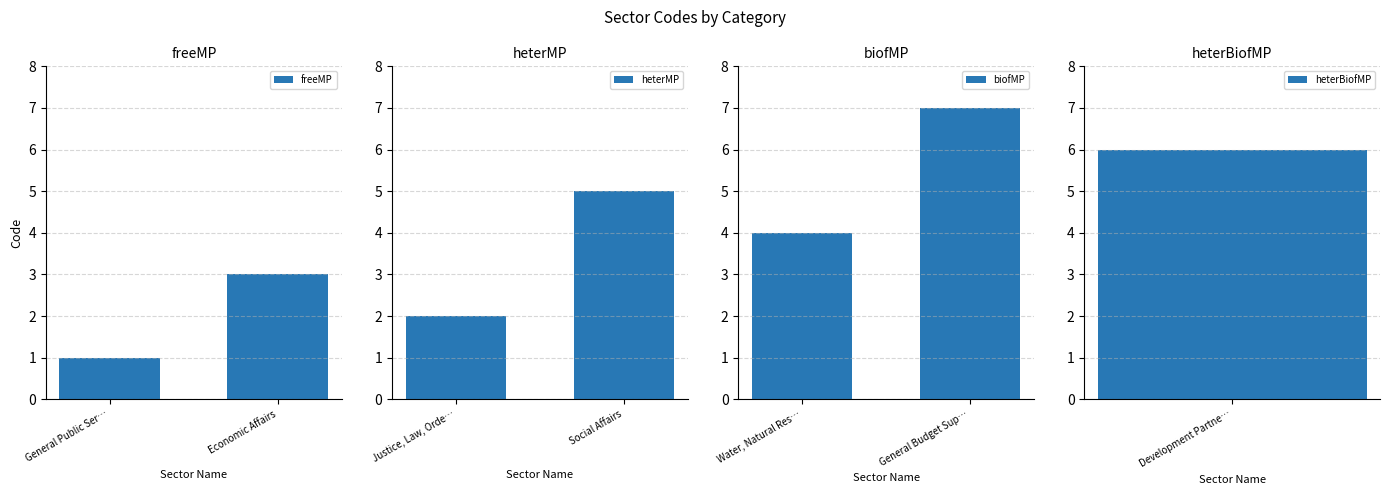

List the labels in order of freeMP value, smallest first.

General Public Ser…, Economic Affairs